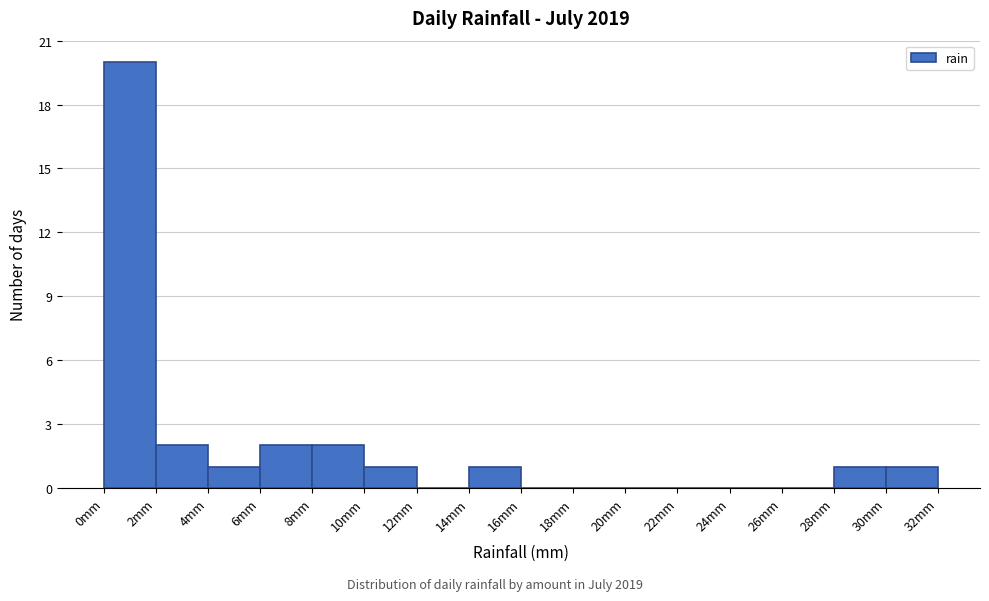

What is the height of the bar covering 10 to 12 on the x-axis? The values are not printed on the chart, so give them approximately, as read against the axis.

1